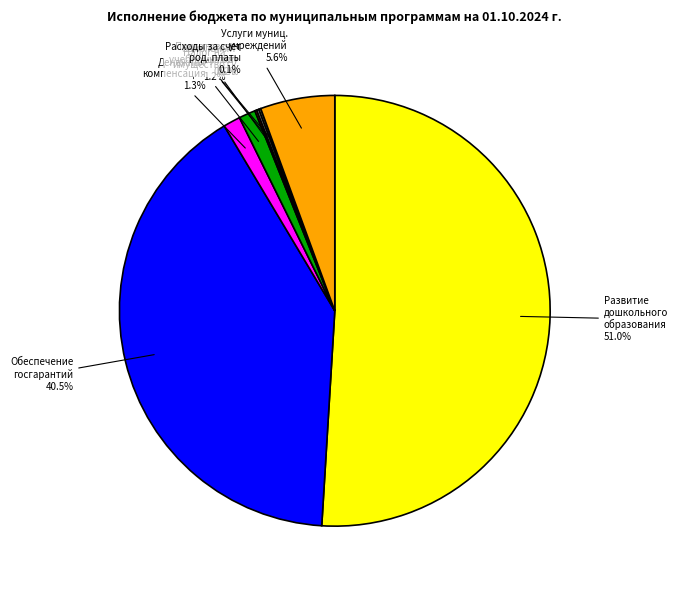

Is there a majority slice in this chart?

Yes